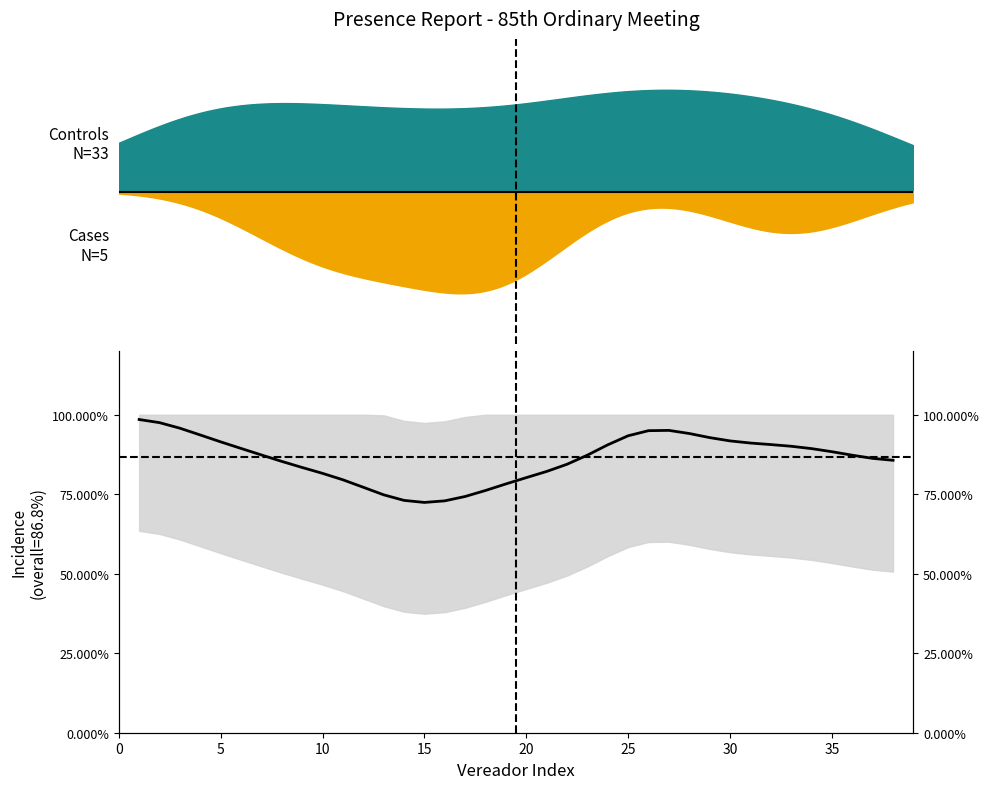

What is the greatest value displayed?

1.0